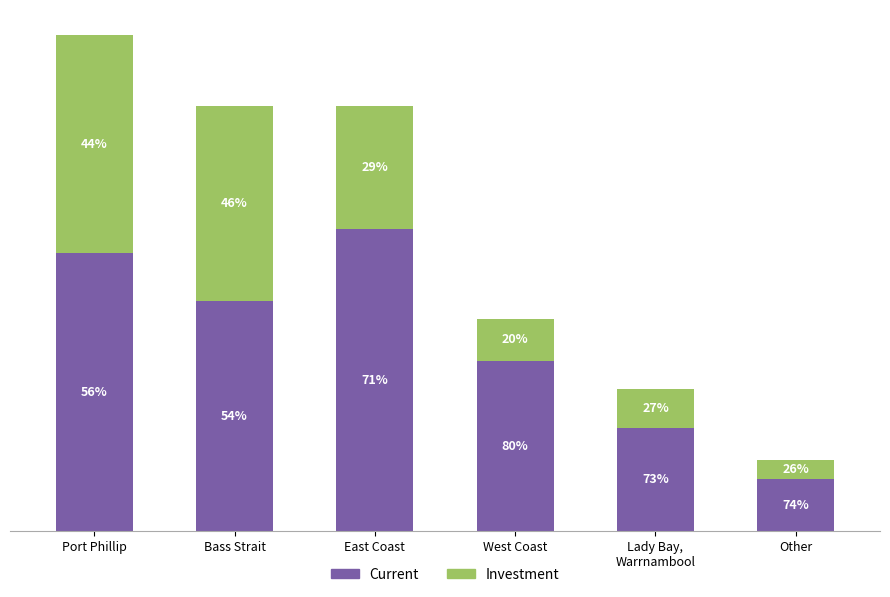

Between Other and Bass Strait, which is larger?

Bass Strait